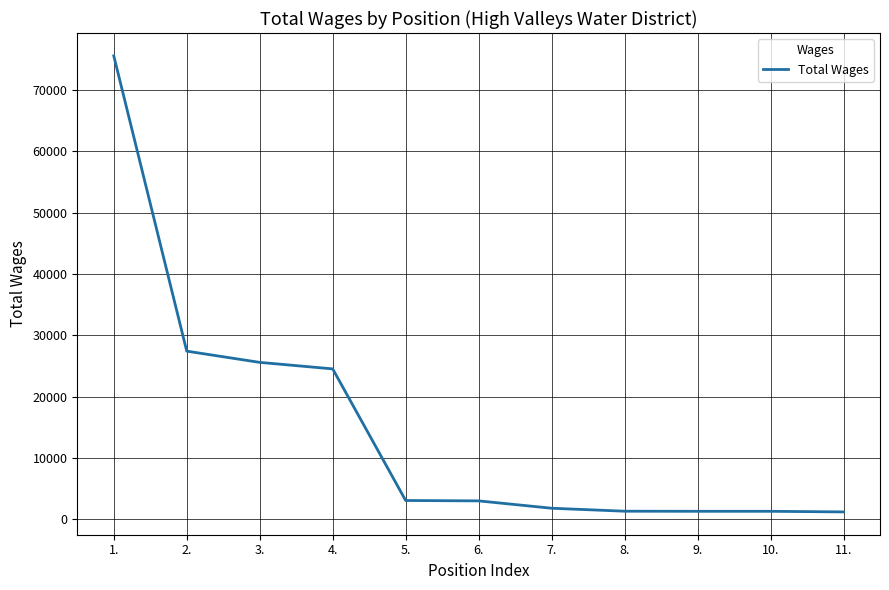

How many distinct data groups are displayed?

1